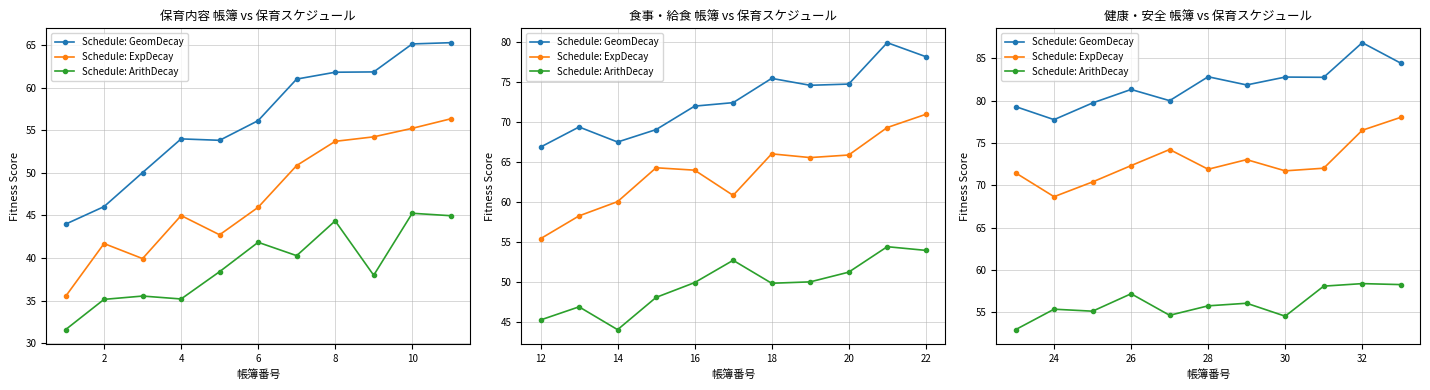

List the series in order of their peak value, lowest first.

Schedule: ArithDecay, Schedule: ExpDecay, Schedule: GeomDecay